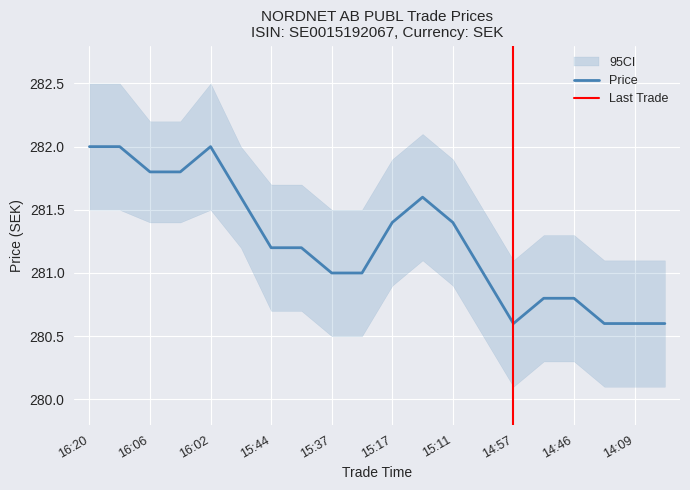

True or false: Price has a value of 399.1 at 14:57.

False